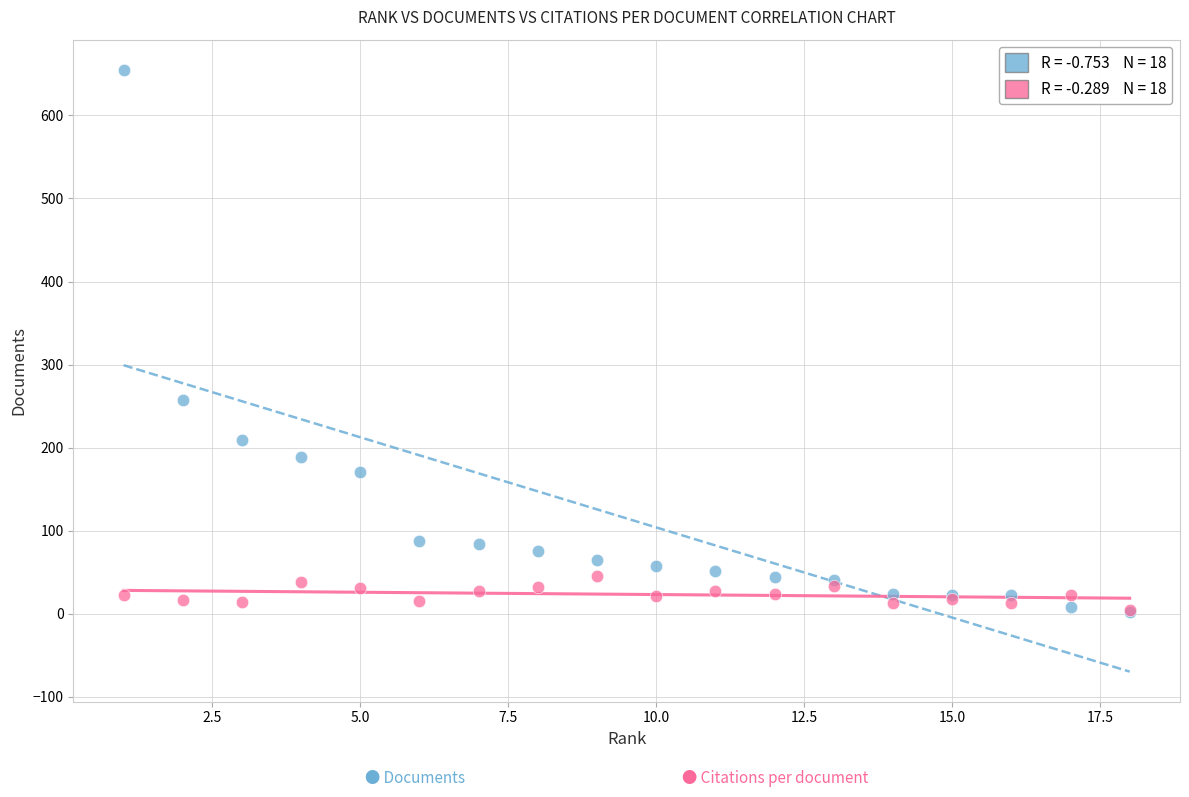

Across all series, what Y value is closest to 328?

257.0